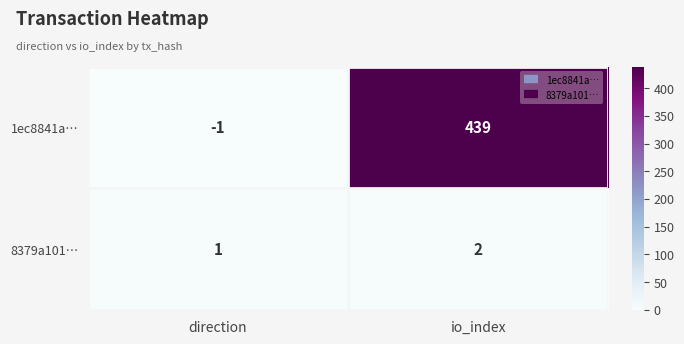

Rank the series by their maximum value, from lowest to highest.

8379a101…, 1ec8841a…